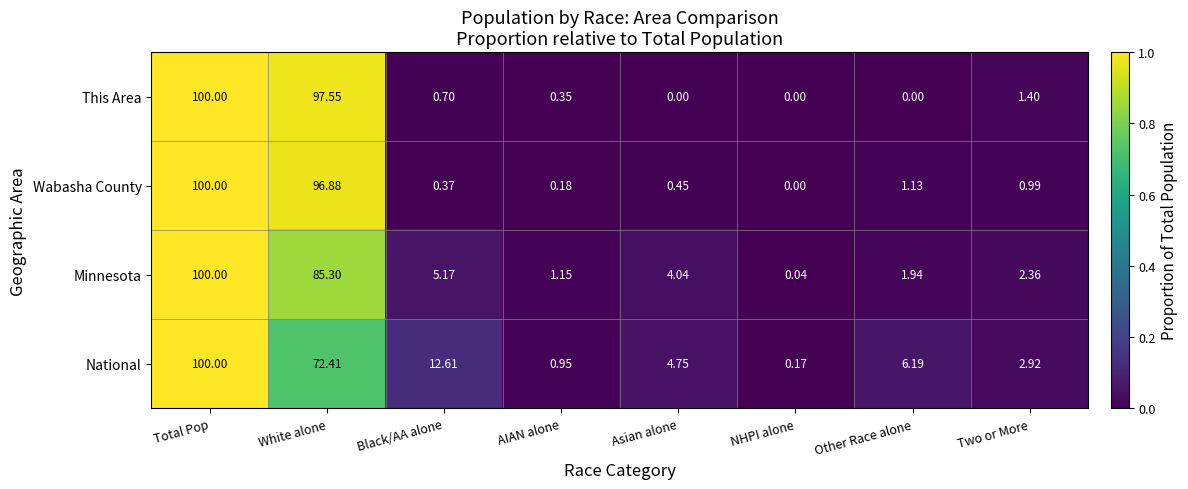

At which category is the sum across all series the highest?

Total Pop